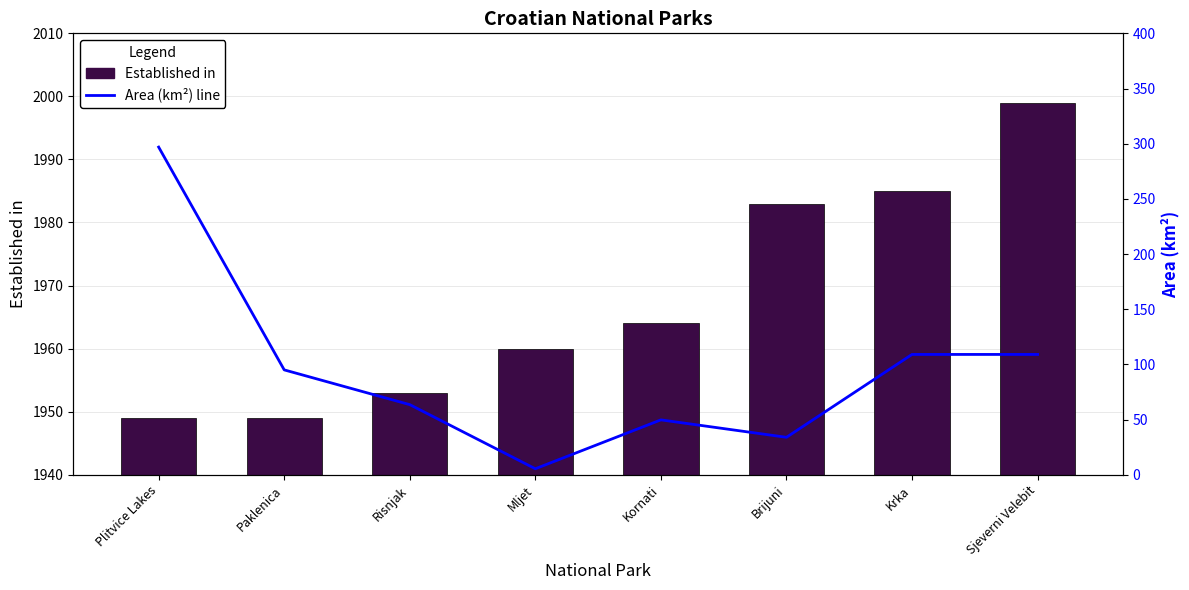

What is the value of the Area (km²) bar at the 5th from the left?

49.7